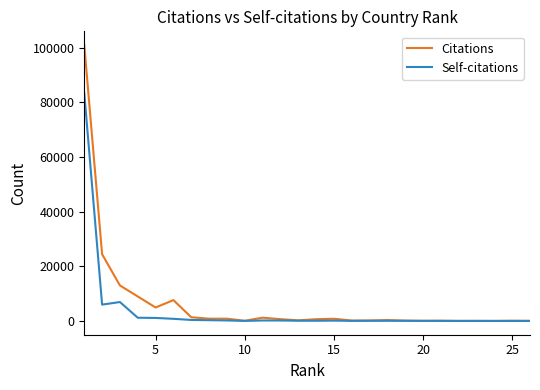

Does the chart display data point markers on the line(s)?

No